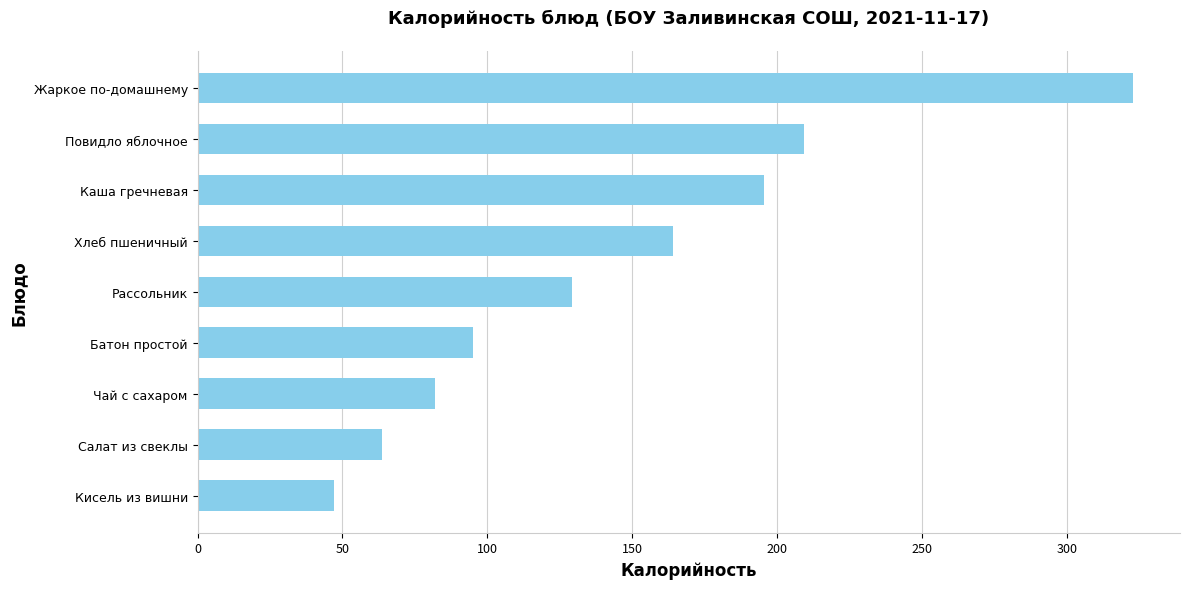

Read the value at Батон простой.

95.0